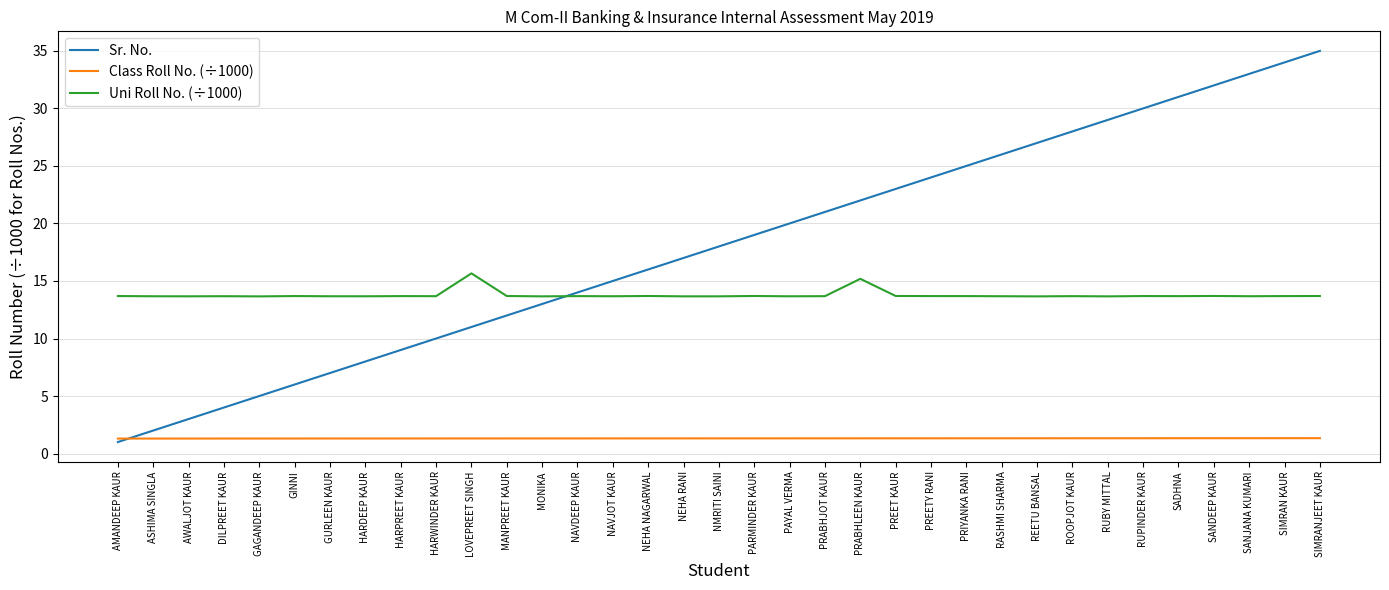

At NMRITI SAINI, list the series in order from smallest to largest.

Class Roll No. (÷1000), Uni Roll No. (÷1000), Sr. No.